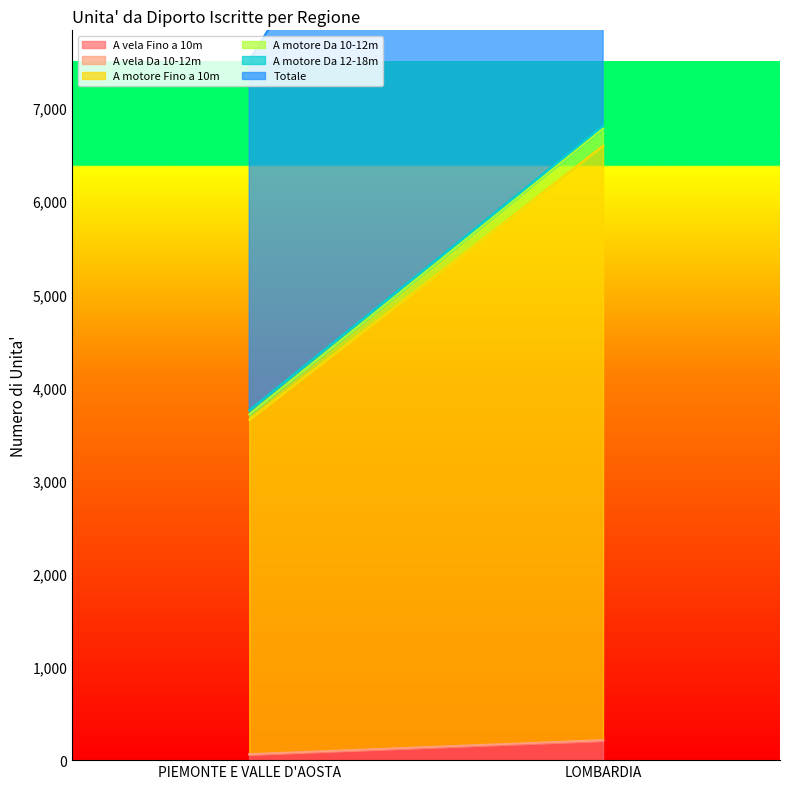

Is the value of A motore Fino a 10m at PIEMONTE E VALLE D'AOSTA greater than the value of A vela Fino a 10m at PIEMONTE E VALLE D'AOSTA?

Yes